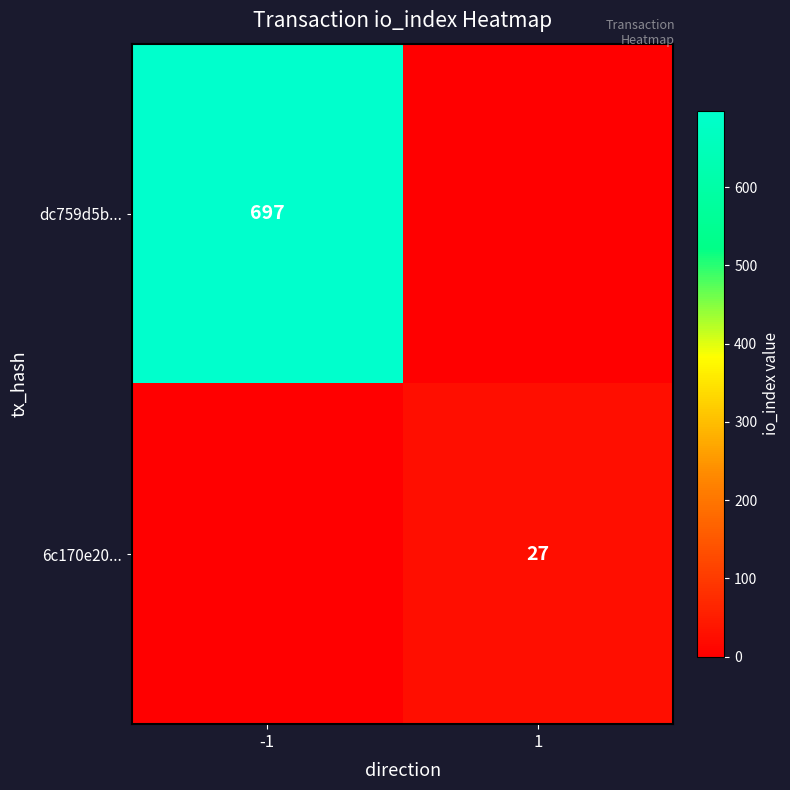

Is it true that 6c170e20... equals 14 at 1?

False